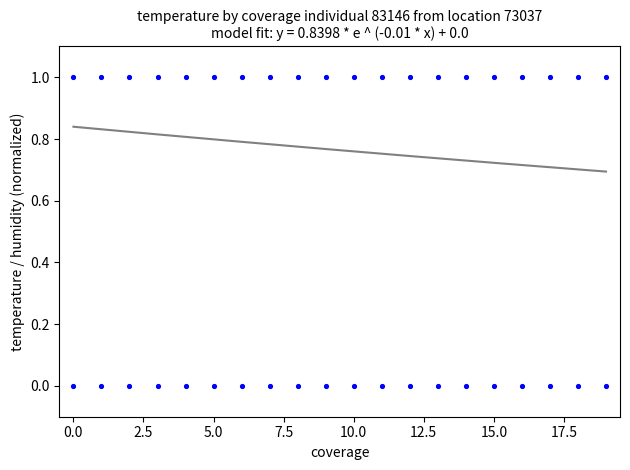

How many data points are displayed?

40